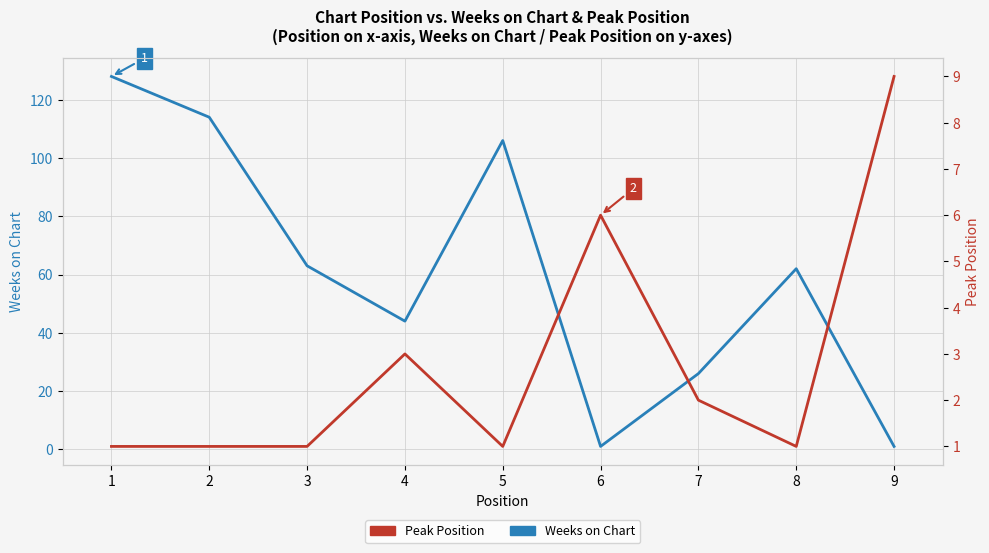

Is this an area chart (filled region under the line)?

No